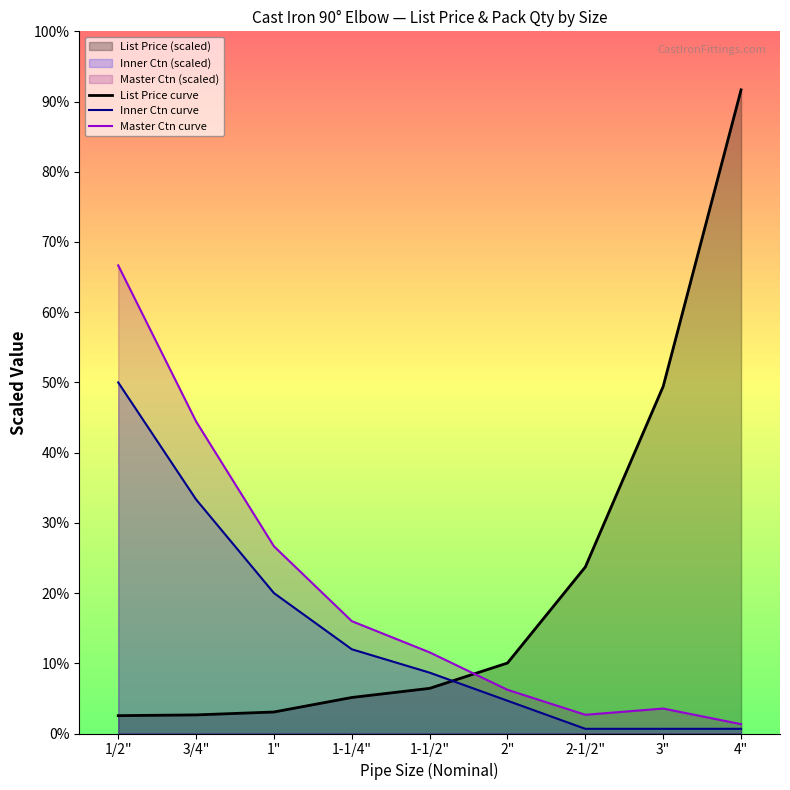

Reading right to left, list all the values displayed in this chart.

List Price curve: 4"=550.0	3"=296.7	2-1/2"=142.3	2"=60.2	1-1/2"=38.6	1-1/4"=30.8	1"=18.4	3/4"=15.9	1/2"=15.3
Inner Ctn curve: 4"=4.0	3"=4.0	2-1/2"=4.0	2"=28.0	1-1/2"=52.0	1-1/4"=72.0	1"=120.0	3/4"=200.0	1/2"=300.0
Master Ctn curve: 4"=8.0	3"=21.3	2-1/2"=16.0	2"=37.3	1-1/2"=69.3	1-1/4"=96.0	1"=160.0	3/4"=266.7	1/2"=400.0